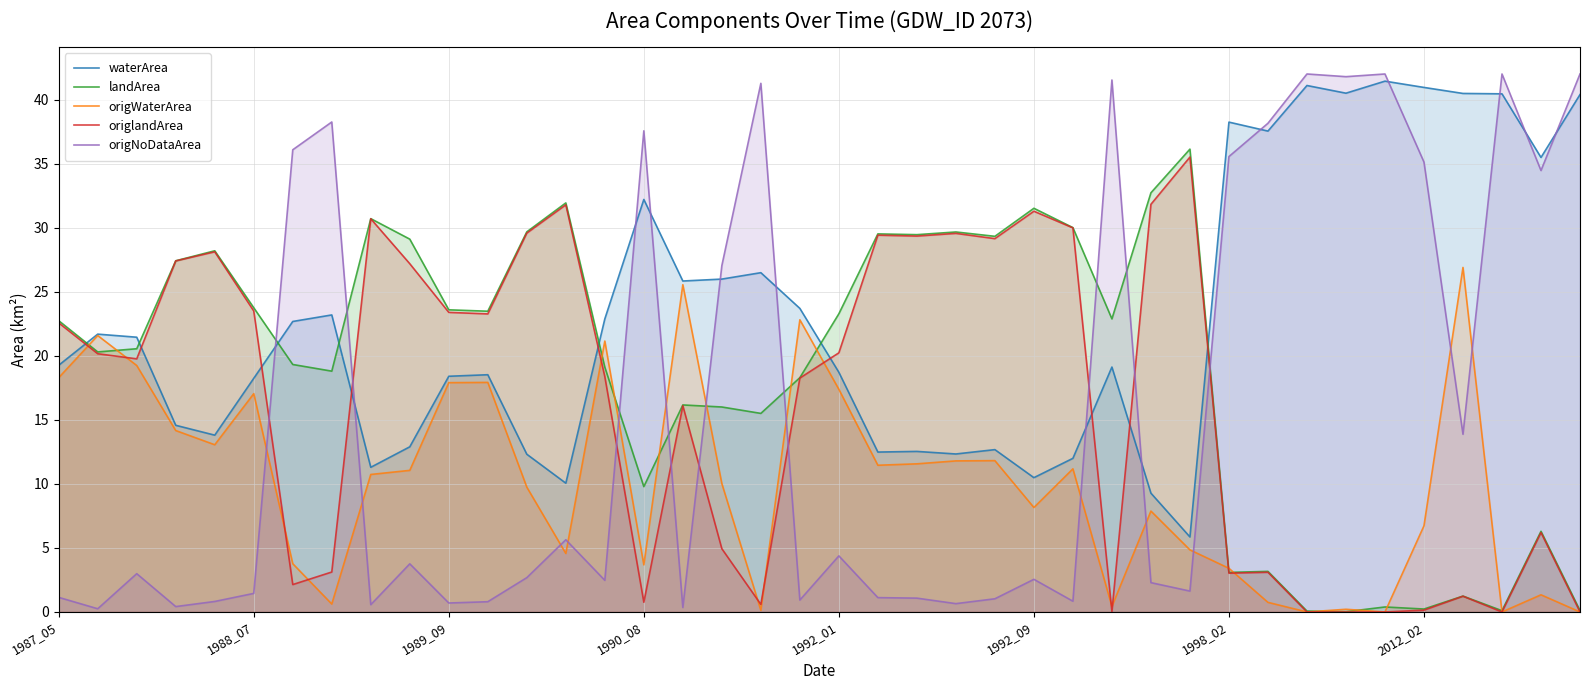

What is the spread (max minus min) of values at 36?

39.3